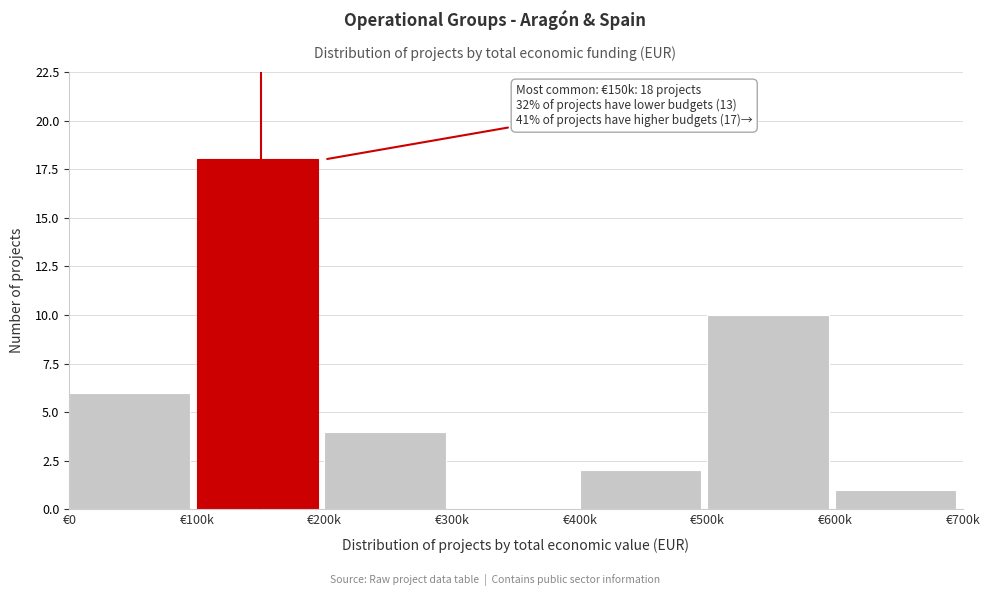

Reading left to right, list all the values displayed in this chart.

€0=6	€100k=18	€200k=4	€300k=0	€400k=2	€500k=10	€600k=1